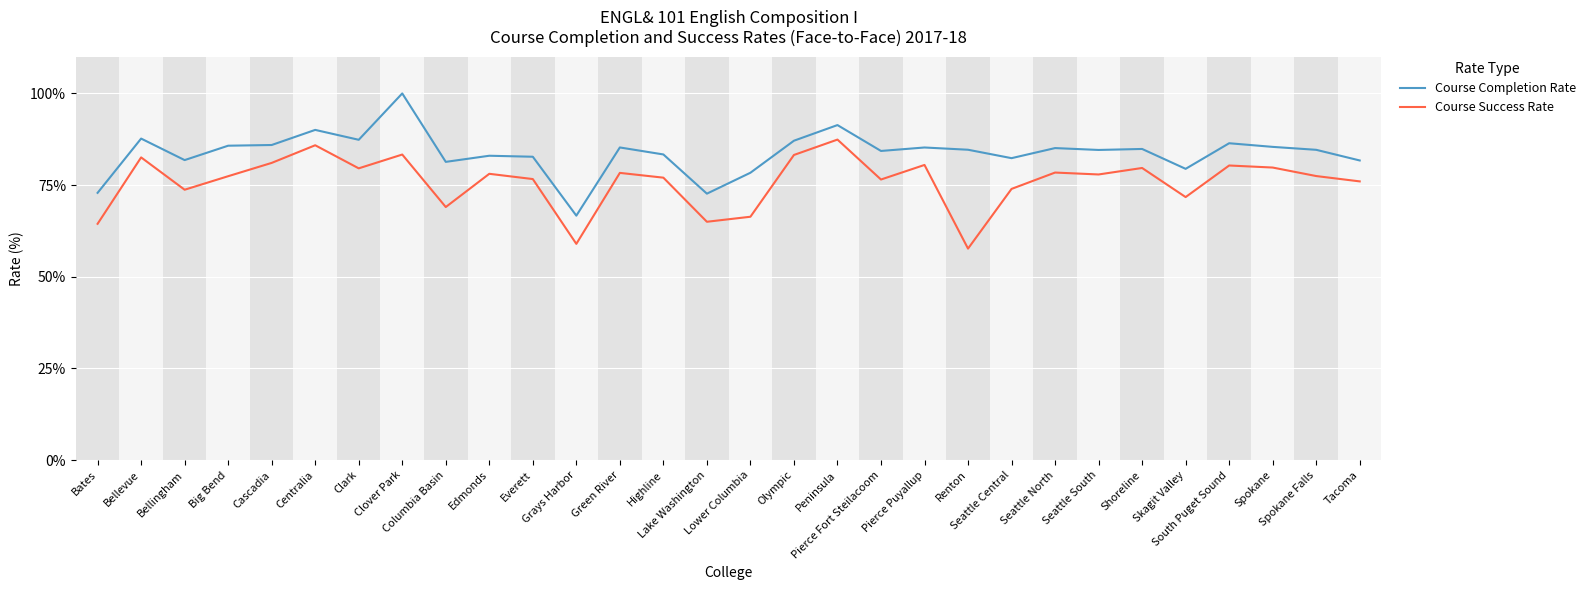

What is the total value across all series at Edmonds?

161.1